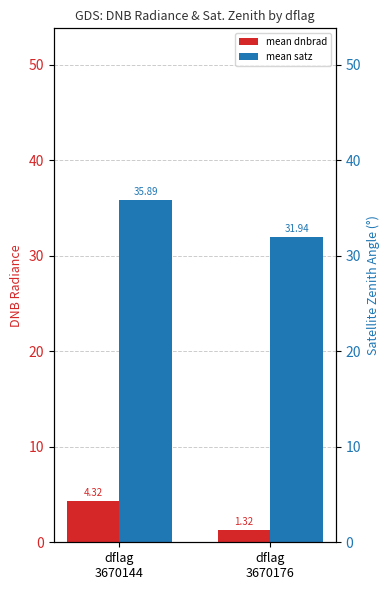

What is the difference between the maximum and minimum values in the mean satz series?

3.9